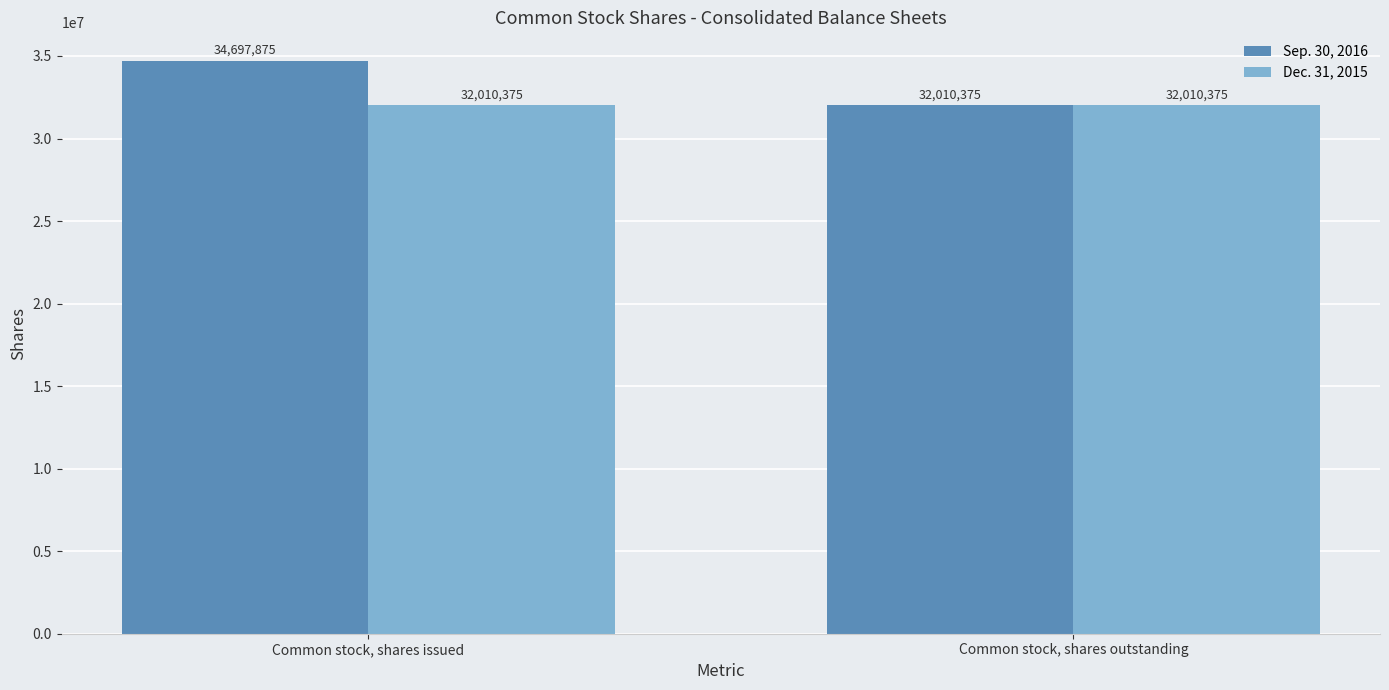

What is the lowest value of the Sep. 30, 2016 series?

32010375